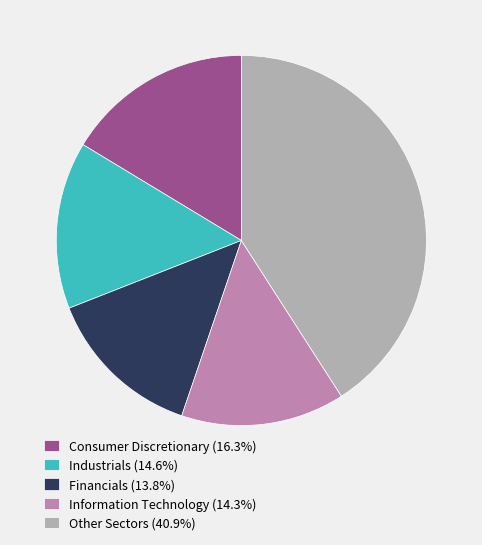

Do Information Technology (14.3%) and Consumer Discretionary (16.3%) together represent more than half of the pie?

No